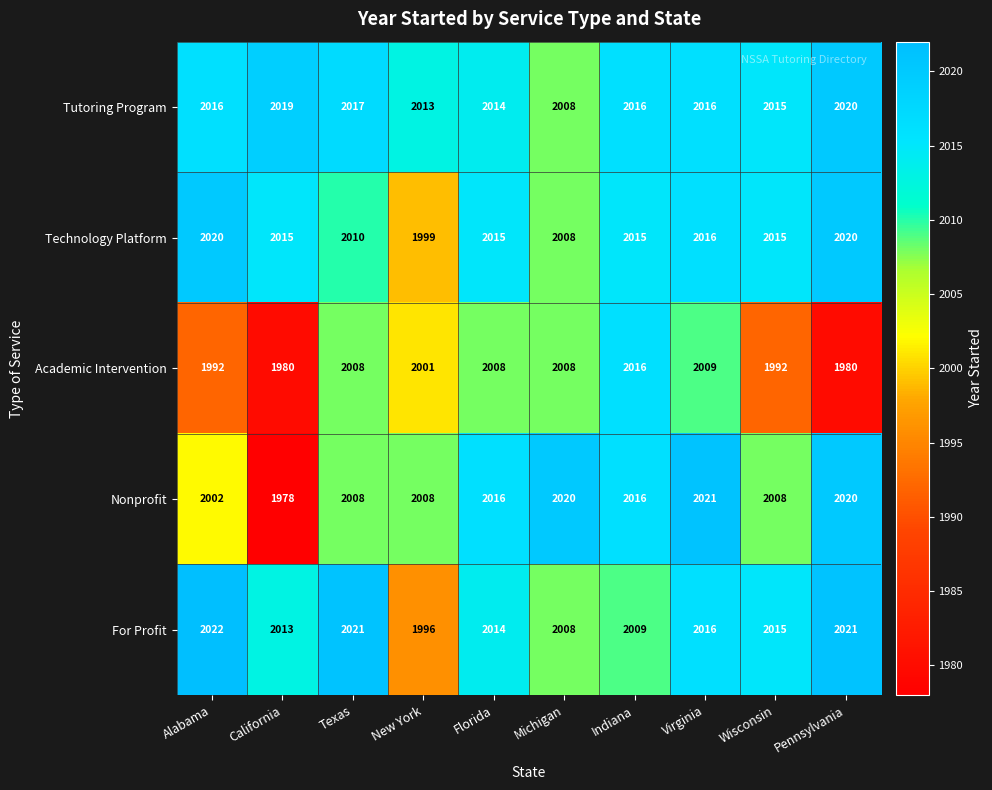

Is it true that Technology Platform equals 2015 at Wisconsin?

True